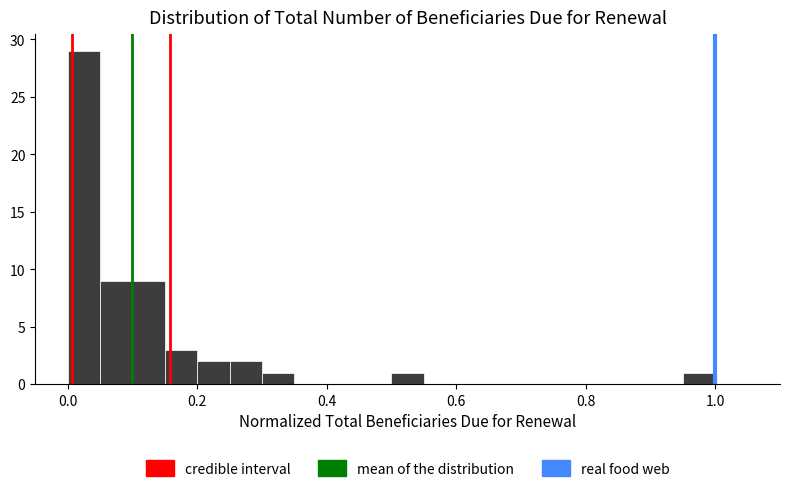

Read against the x-axis, roughly where is the centre of the tallest bar?

0.02